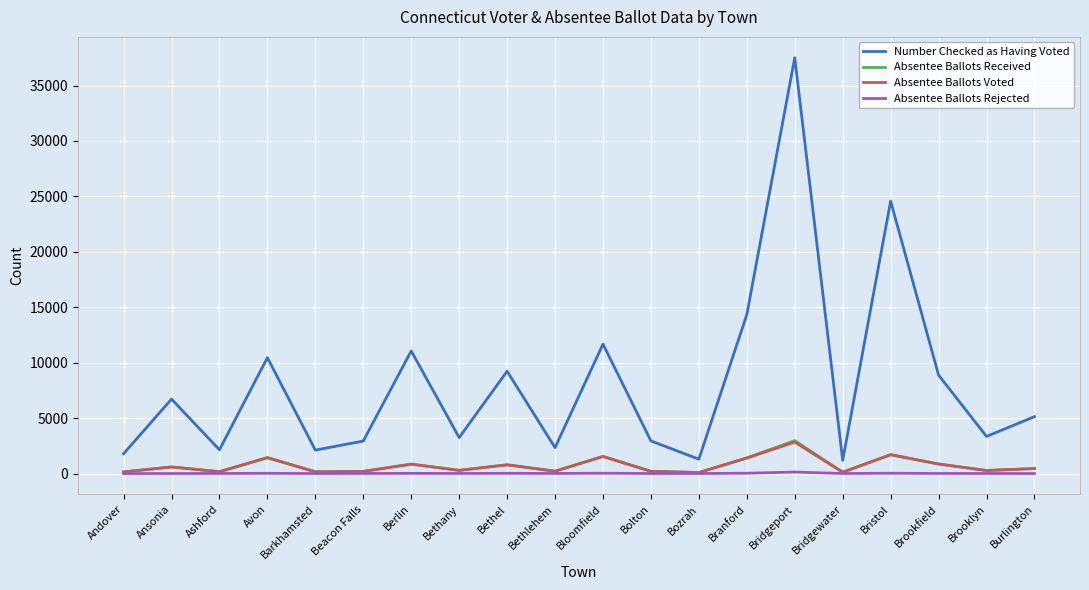

True or false: Number Checked as Having Voted and Absentee Ballots Voted cross at least once.

False